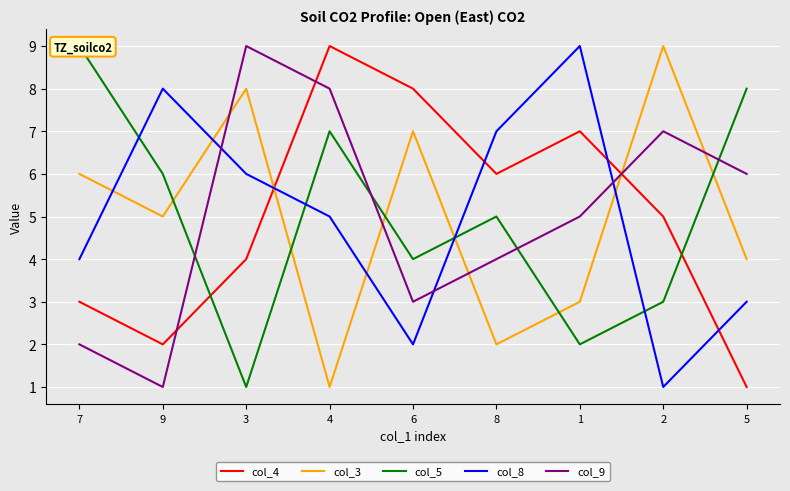

Is it true that col_5 equals 4 at 6?

True